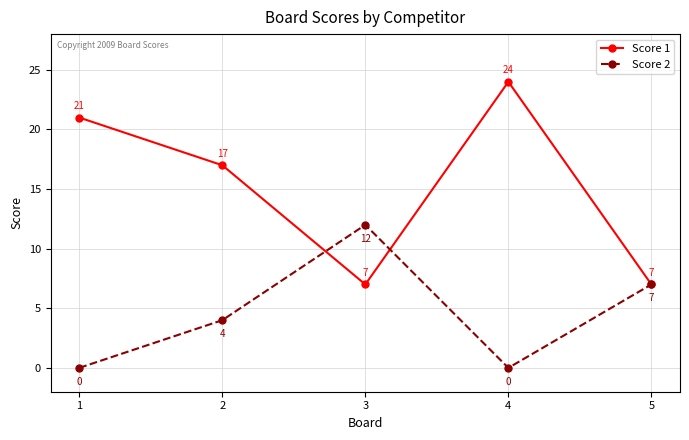

Is the value of Score 1 at 4 greater than the value of Score 2 at 3?

Yes